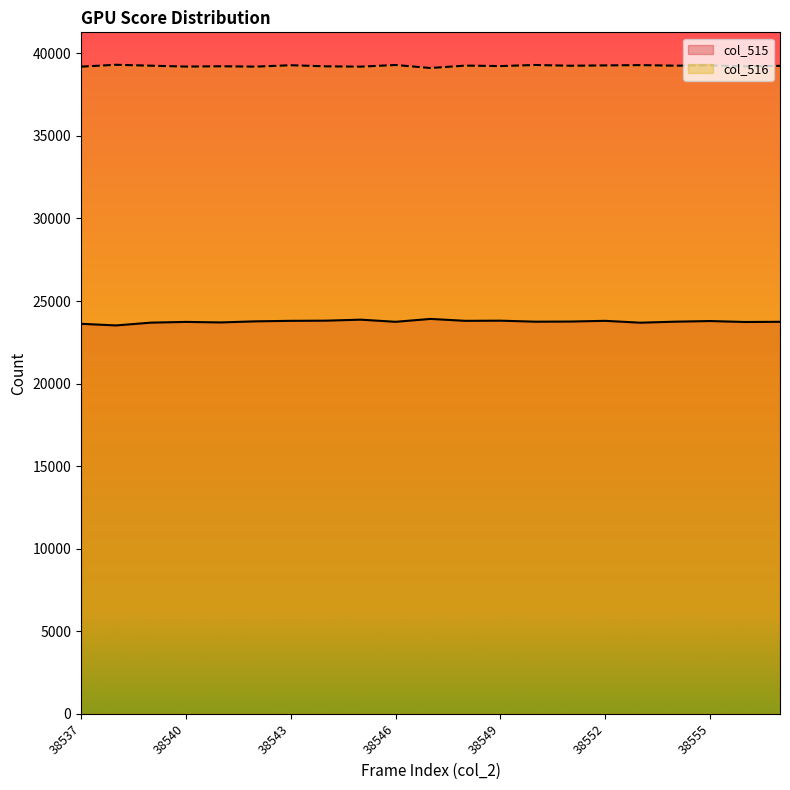

What are all the series names shown in the legend?

col_515, col_516